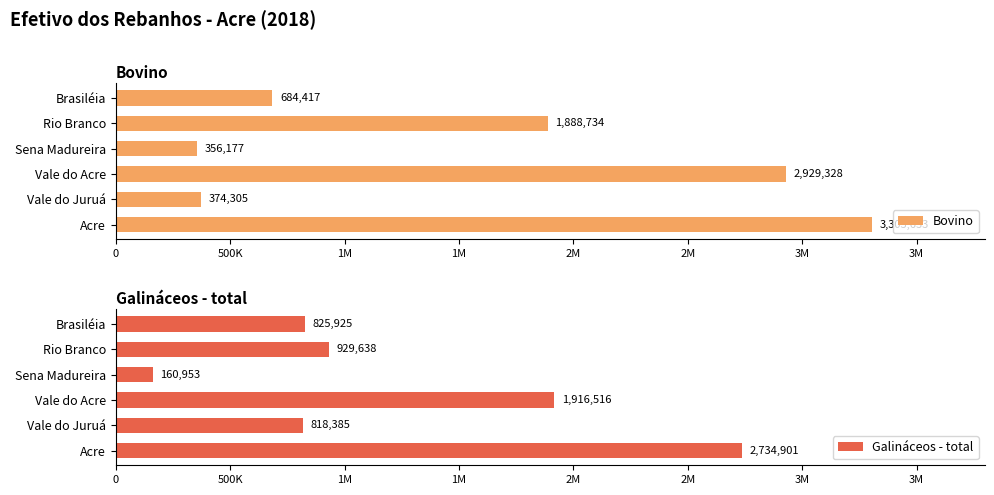

What are all the series names shown in the legend?

Bovino, Galináceos - total